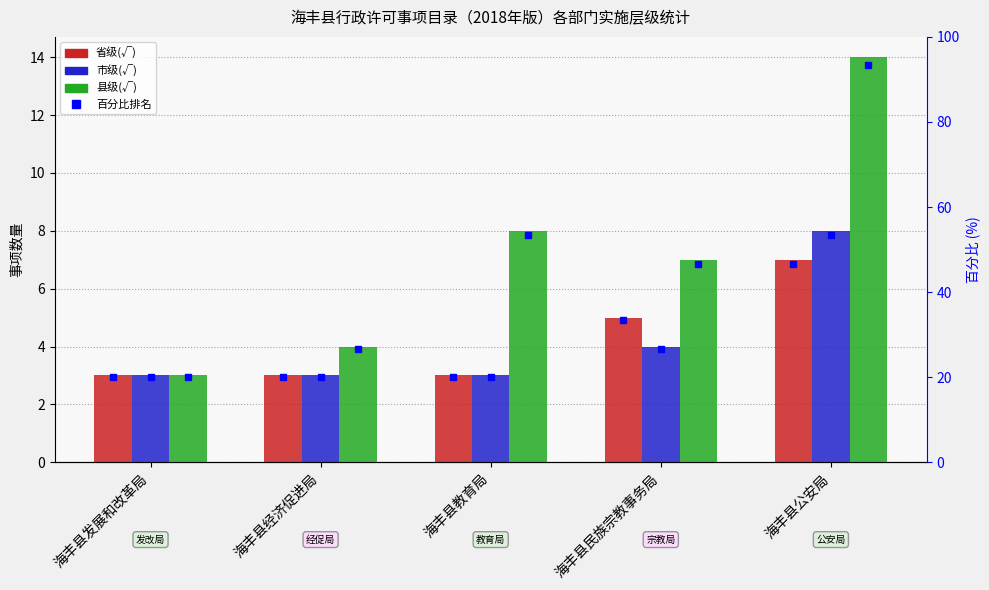

What are all the series names shown in the legend?

省级(√), 市级(√), 县级(√)